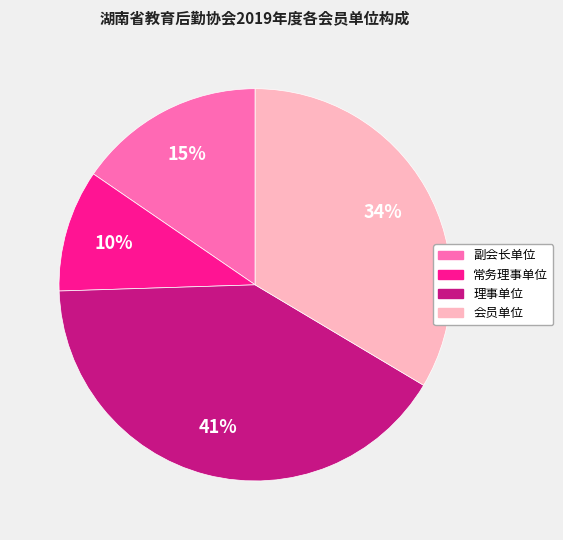

Which category has the smallest portion of the pie?

常务理事单位